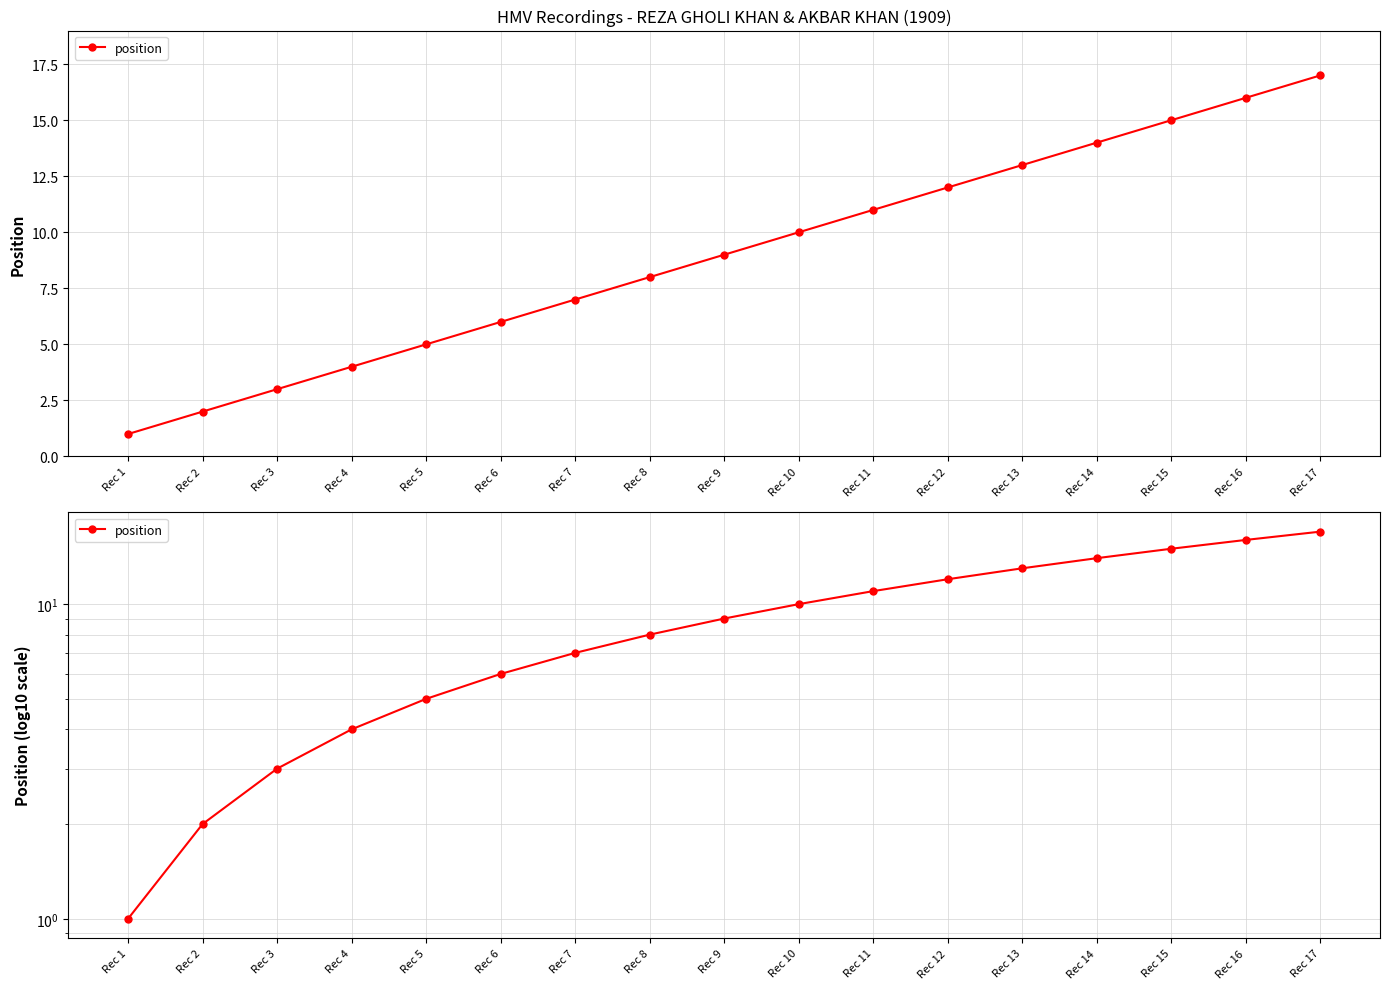

Rank the categories by value from highest to lowest.

Rec 17, Rec 16, Rec 15, Rec 14, Rec 13, Rec 12, Rec 11, Rec 10, Rec 9, Rec 8, Rec 7, Rec 6, Rec 5, Rec 4, Rec 3, Rec 2, Rec 1